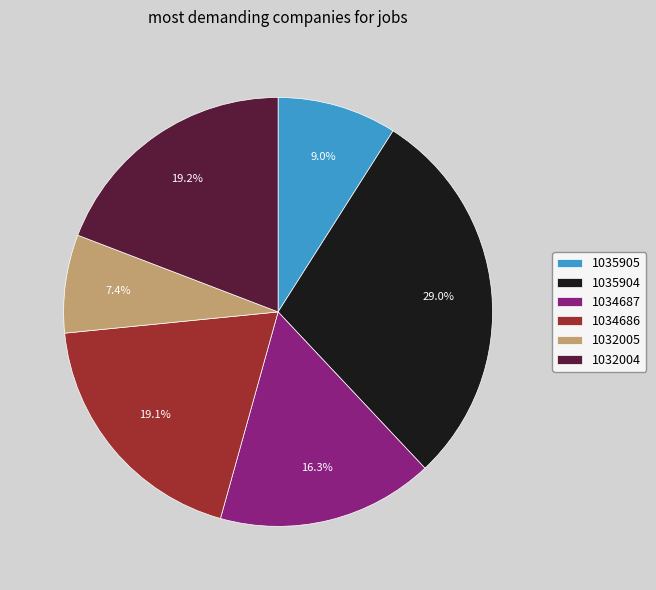

What is the total percentage of 1034687 and 1035905?

25.3%